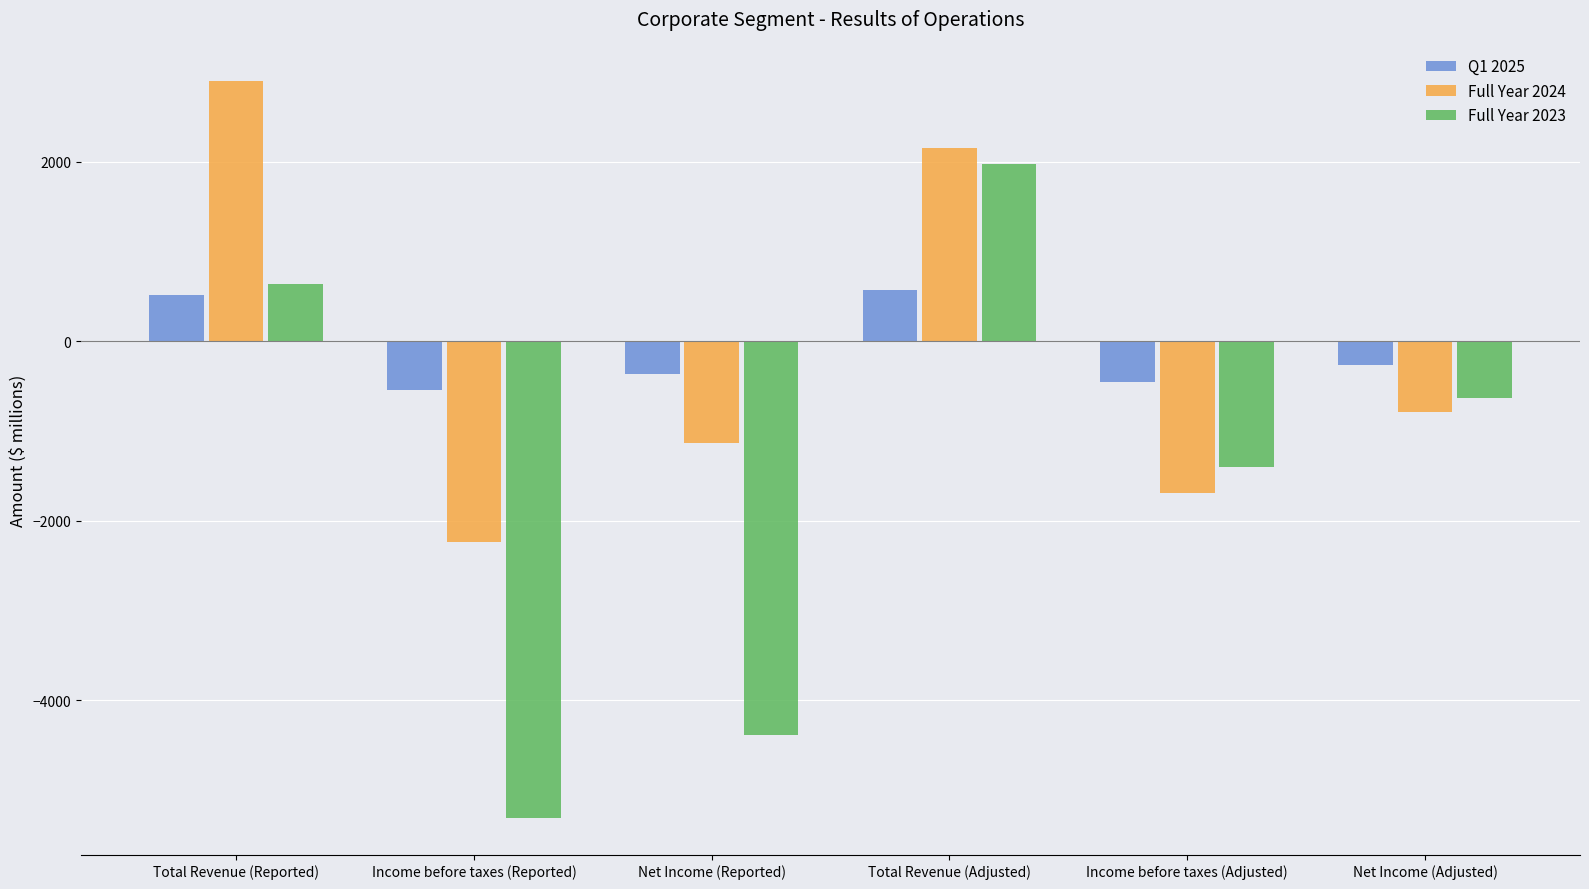

At which label does Full Year 2023 reach its peak?

Total Revenue (Adjusted)